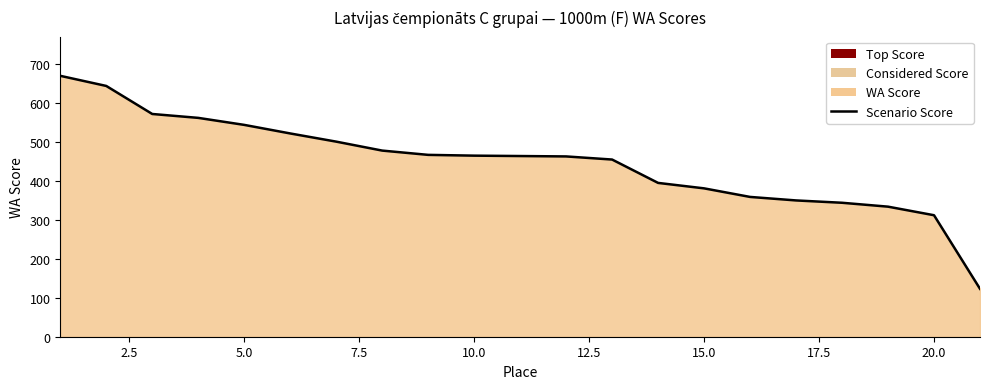

How many lines are shown in the chart?

1